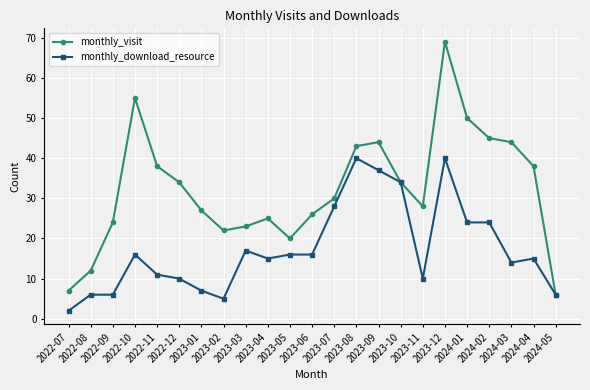

Rank the series by their average value, from lowest to highest.

monthly_download_resource, monthly_visit